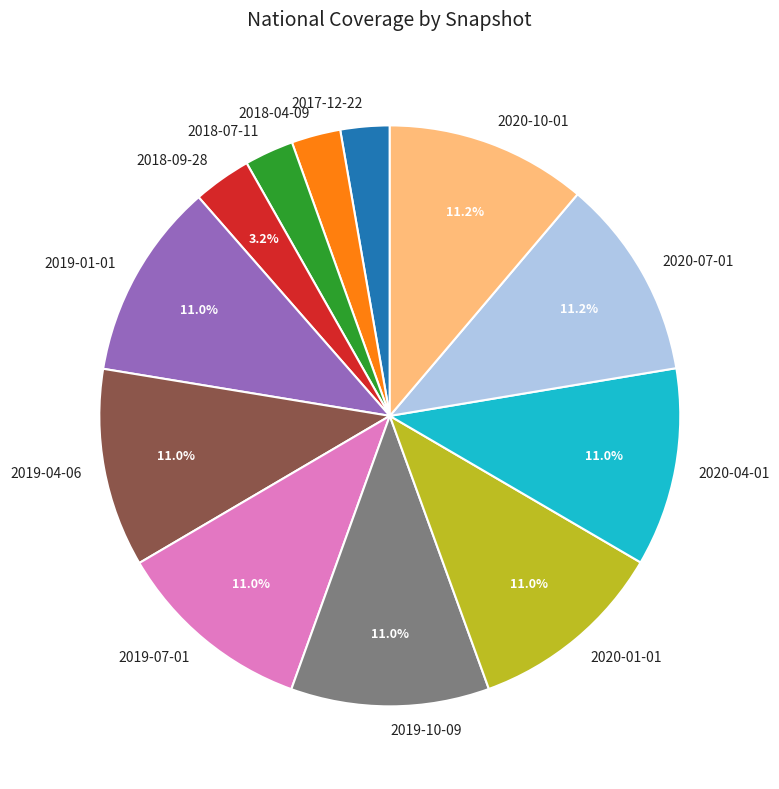

Combined, do 2020-01-01 and 2018-09-28 account for over 50%?

No